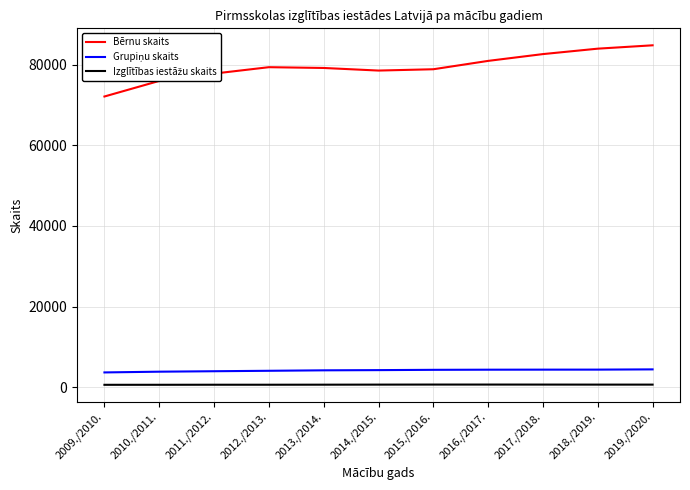

Which series has the widest spread of values?

Bērnu skaits